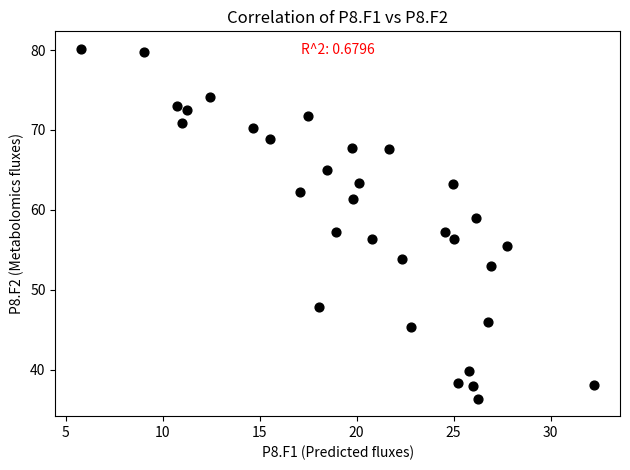

What is the range of X values (max minus min)?

26.5